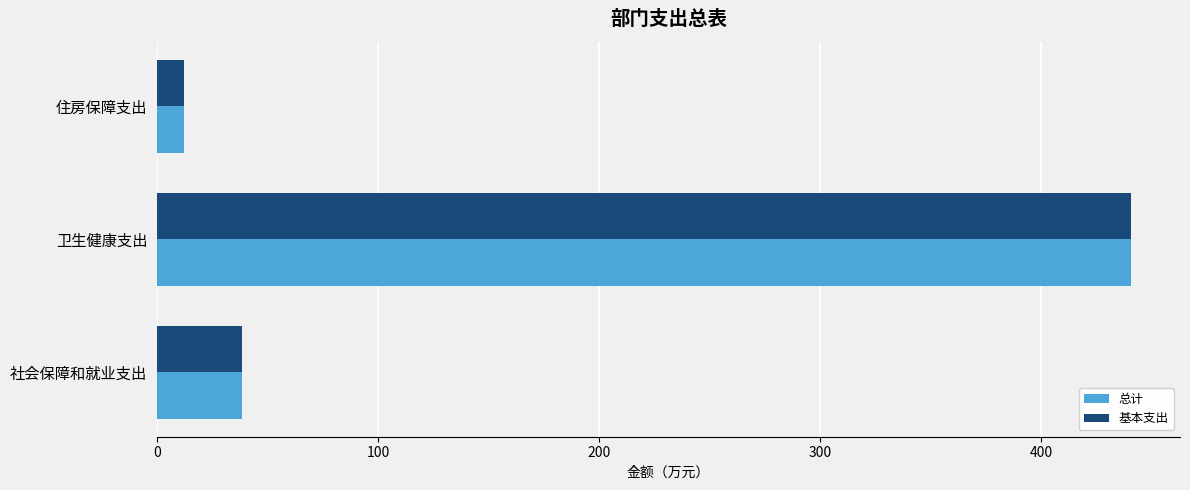

The value of 总计 at 卫生健康支出 is 704.0. True or false?

False